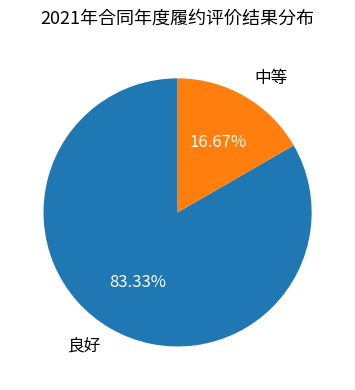

To the nearest percent, what is the difference between the largest and smallest slice percentages?

67%